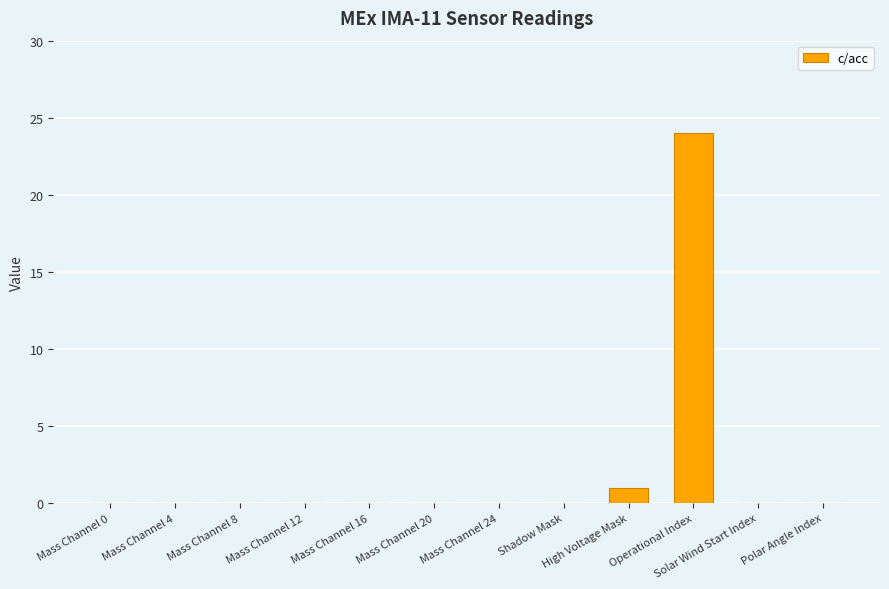

What is the sum of all values?

25